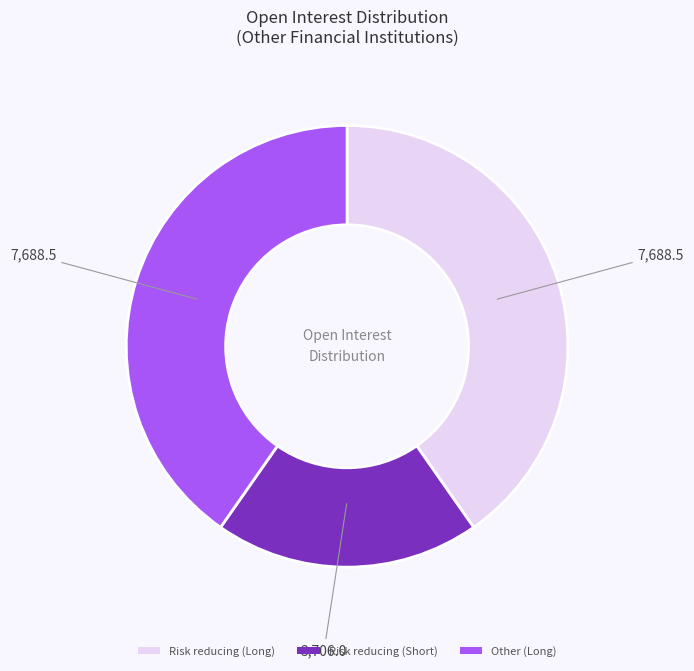

Approximately how many times larger is the value at Other (Long) compared to Risk reducing (Short)?

2.1